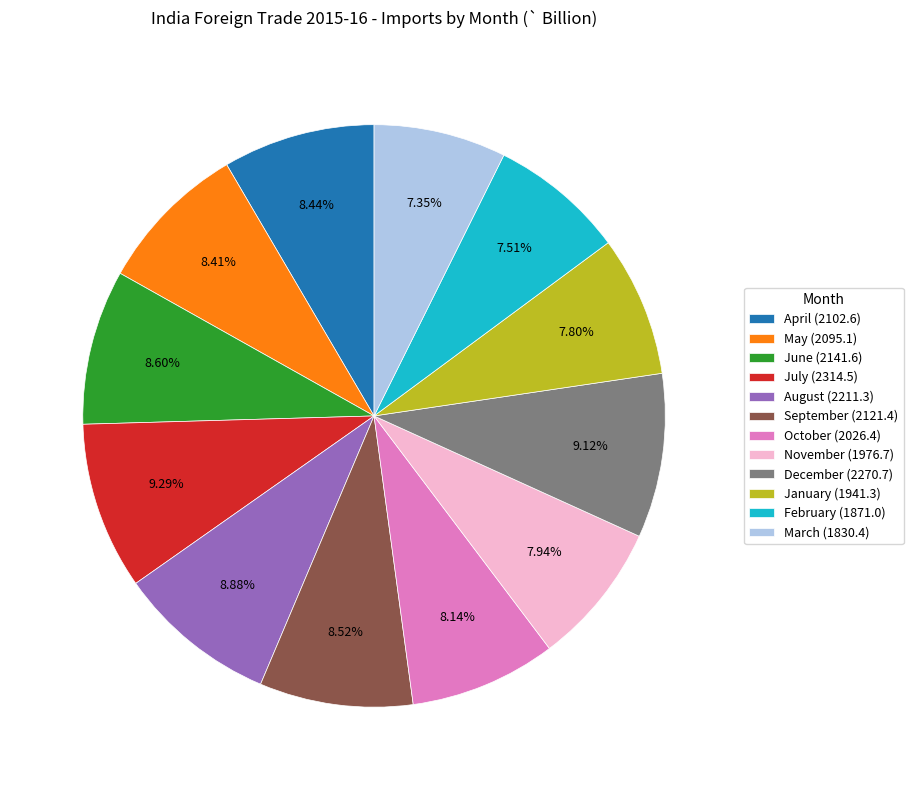

Is June the majority of the pie?

No